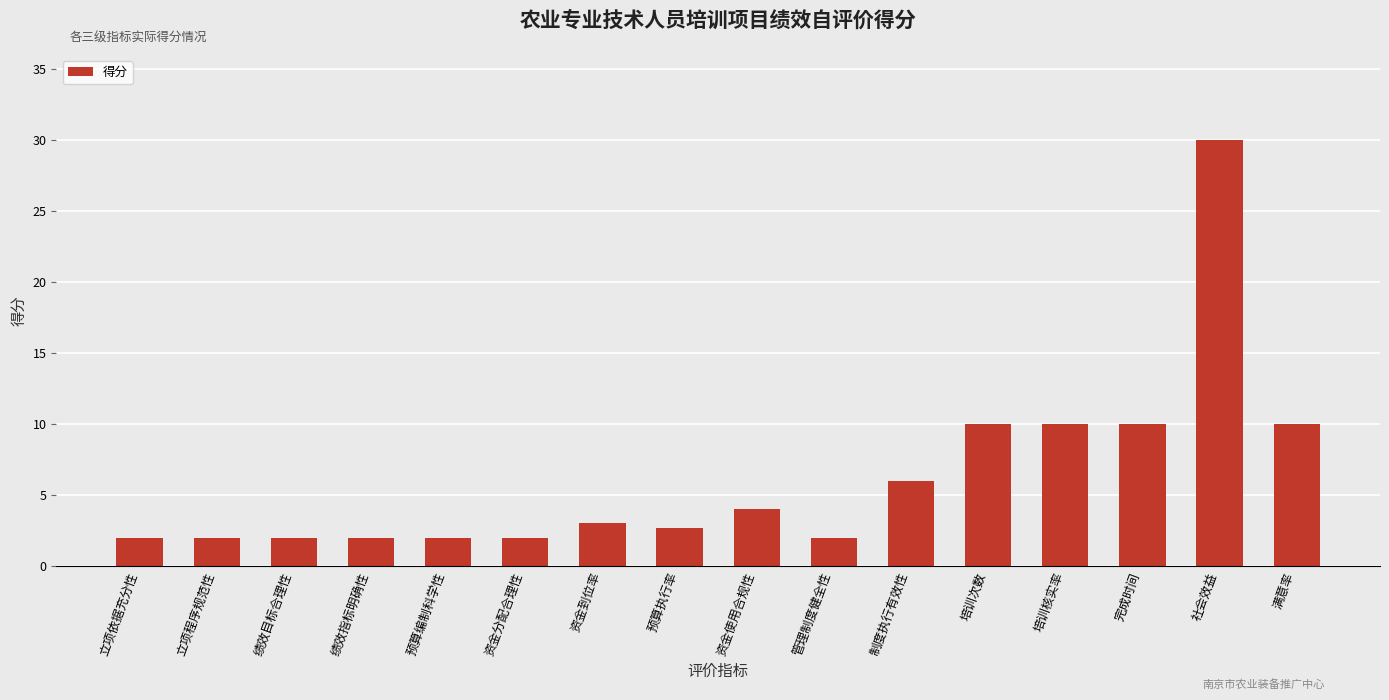

What is the difference between the second highest and minimum values?

8.0